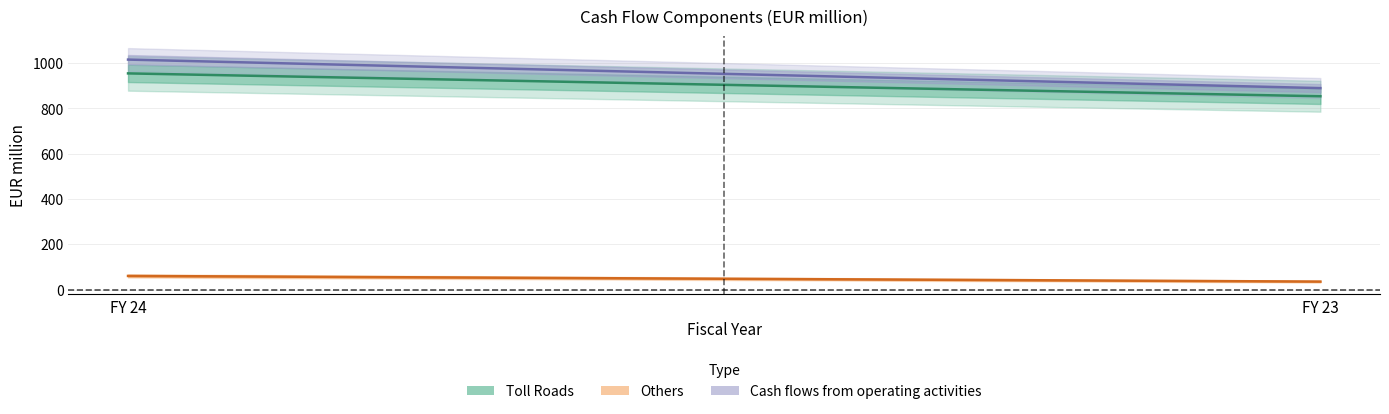

What are all the series names shown in the legend?

Toll Roads, Others, Cash flows from operating activities